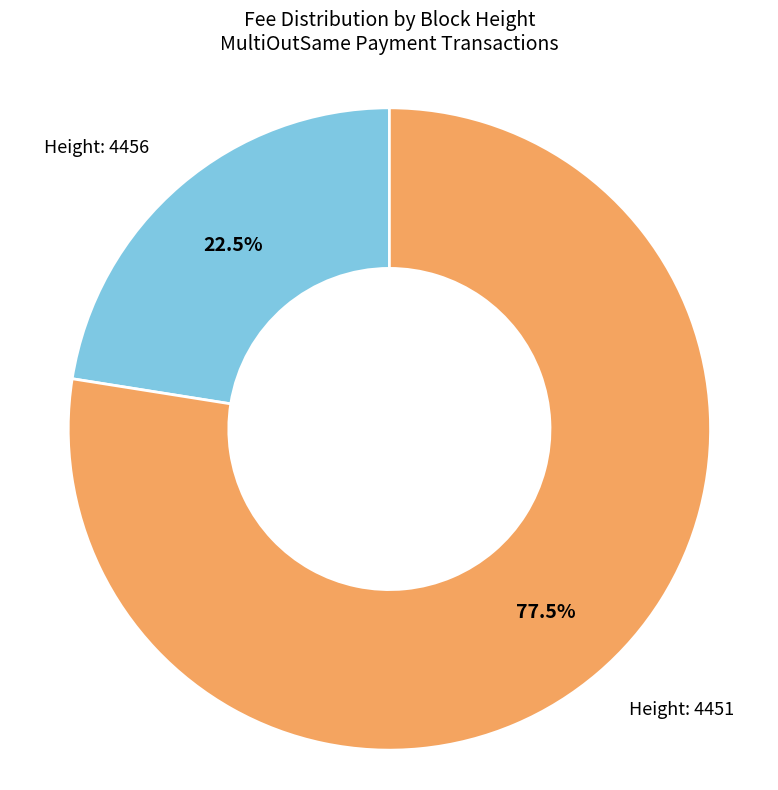

Does any single category account for the majority?

Yes